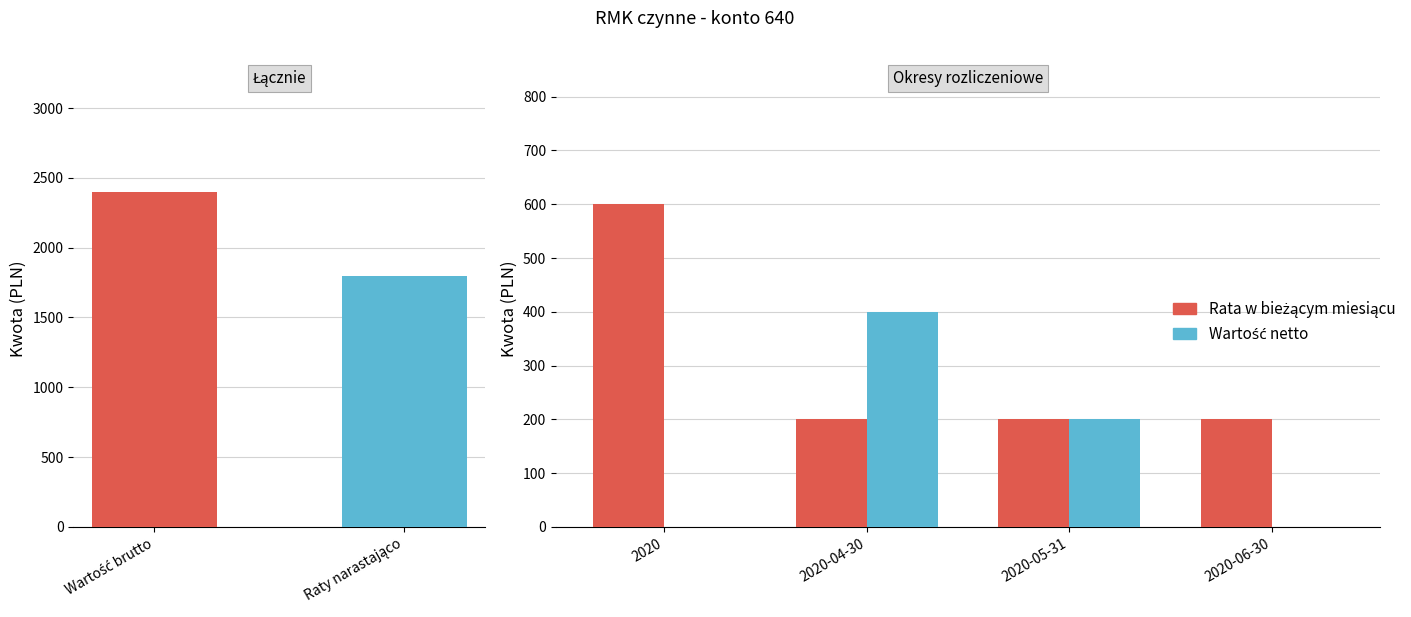

Which series has the largest range (max minus min)?

Rata w bieżącym miesiącu